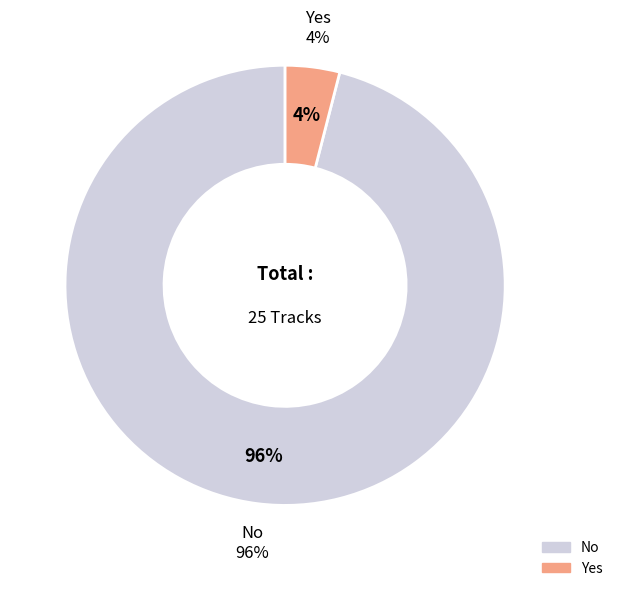

To the nearest percent, what percentage of the pie is Yes?

4%